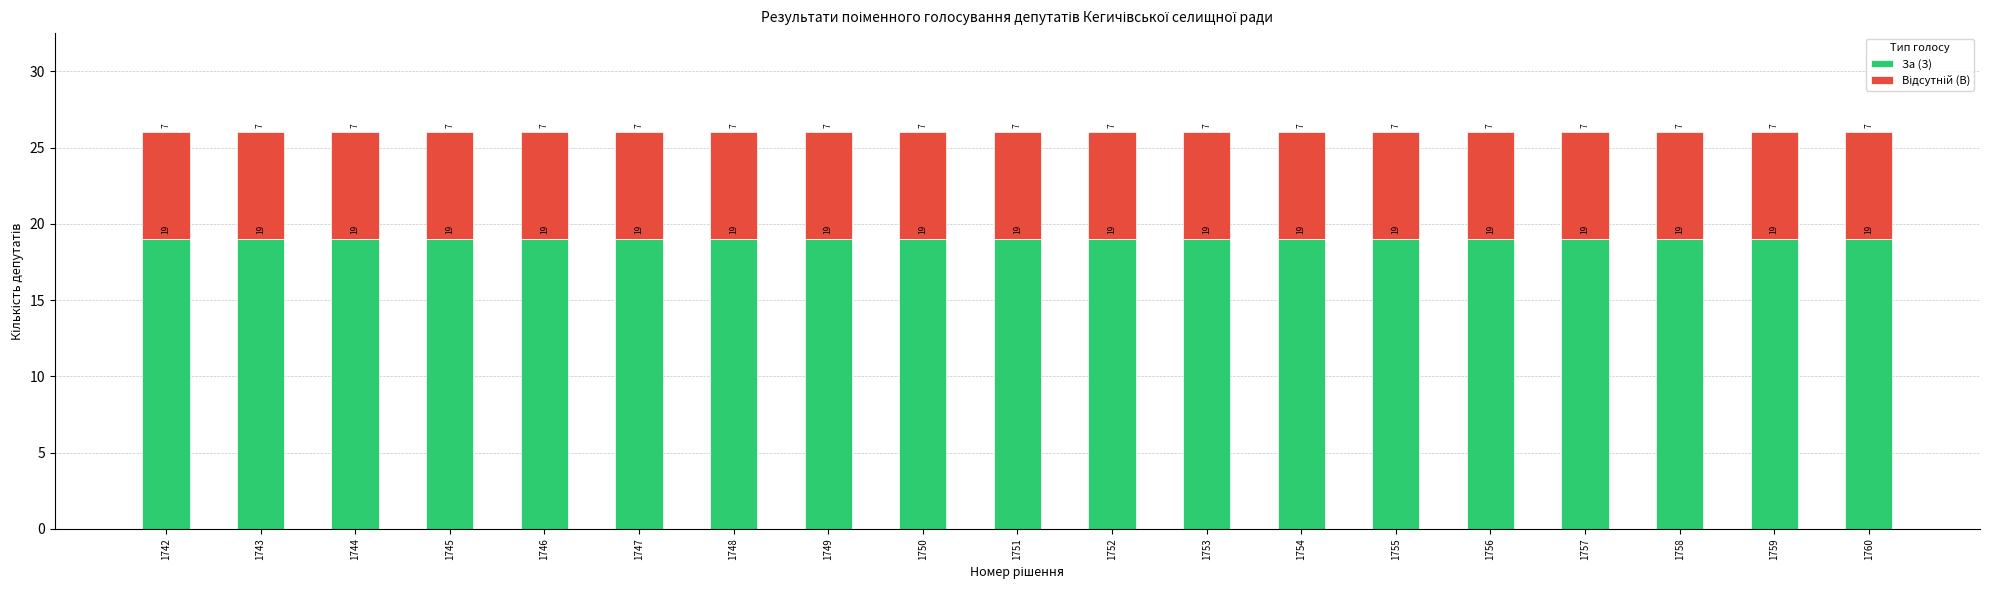

Does the chart contain stacked bars?

Yes